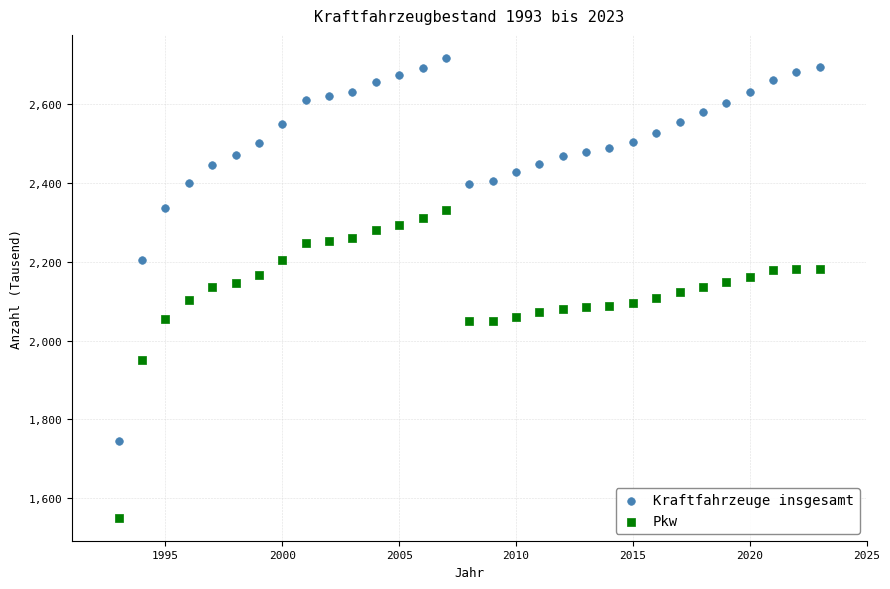

Which series has the widest spread of Y values?

Kraftfahrzeuge insgesamt